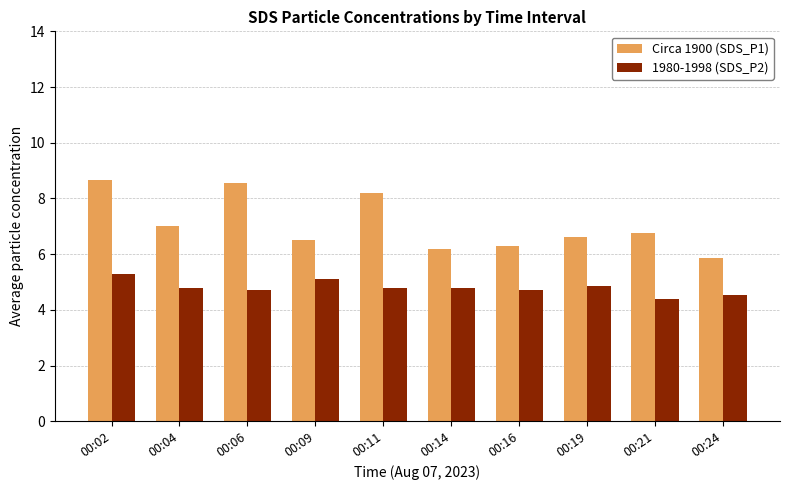

What is the value of the Circa 1900 (SDS_P1) bar at the 7th from the left?

6.3